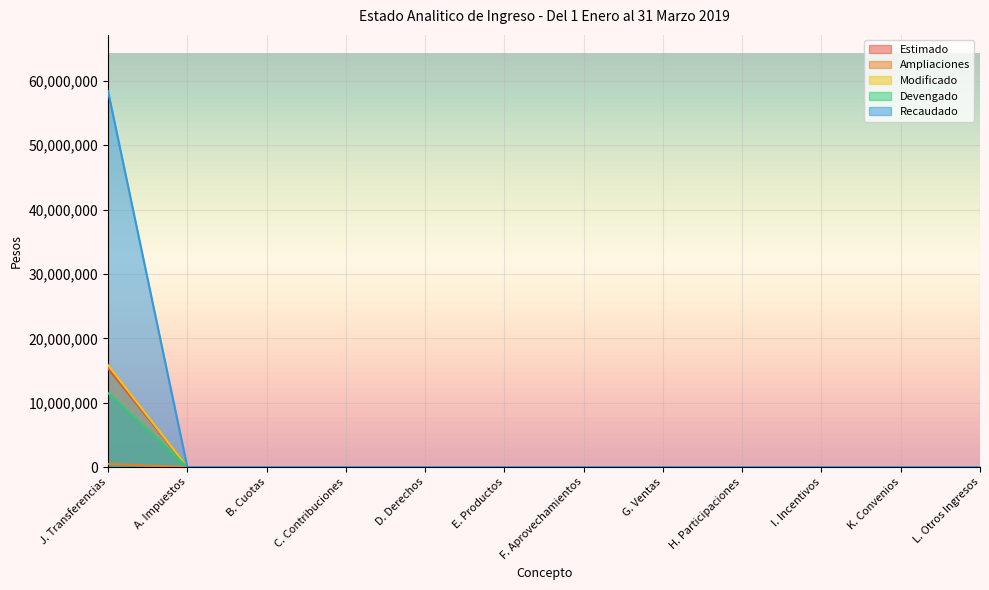

True or false: Ampliaciones and Devengado intersect in this chart.

False